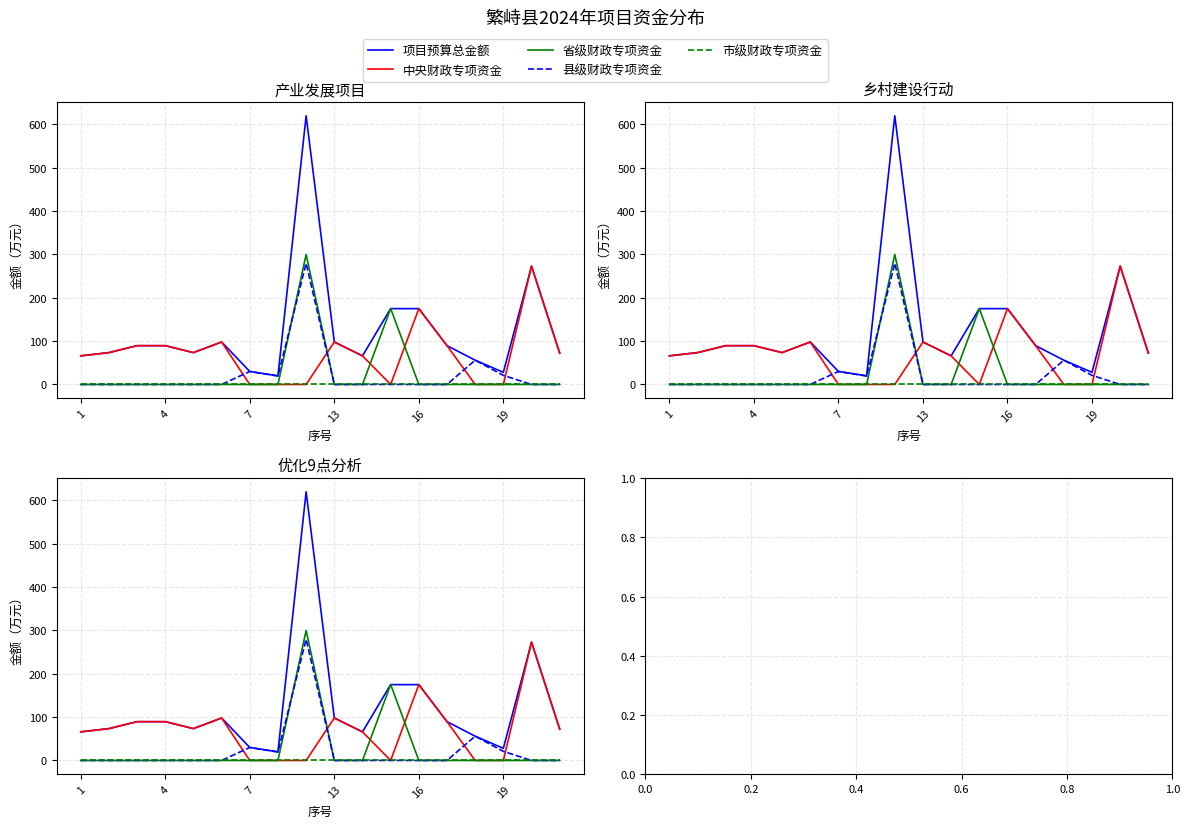

Reading left to right, extract all data points from this chart.

项目预算总金额: 66.0	73.5	89.5	89.5	73.5	98.0	30.0	20.0	620.0	98.0	66.0	175.0	175.0	89.5	56.0	28.0	273.0	72.2
中央财政专项资金: 66.0	73.5	89.5	89.5	73.5	98.0	0.0	0.0	0.0	98.0	66.0	0.0	175.0	89.5	0.0	0.0	273.0	72.2
省级财政专项资金: 0.0	0.0	0.0	0.0	0.0	0.0	0.0	0.0	300.0	0.0	0.0	175.0	0.0	0.0	0.0	0.0	0.0	0.0
县级财政专项资金: 0.0	0.0	0.0	0.0	0.0	0.0	30.0	19.4	279.6	0.0	0.0	0.0	0.0	0.0	56.0	21.0	0.0	0.0
市级财政专项资金: 0.0	0.0	0.0	0.0	0.0	0.0	0.0	0.0	0.0	0.0	0.0	0.0	0.0	0.0	0.0	0.0	0.0	0.0